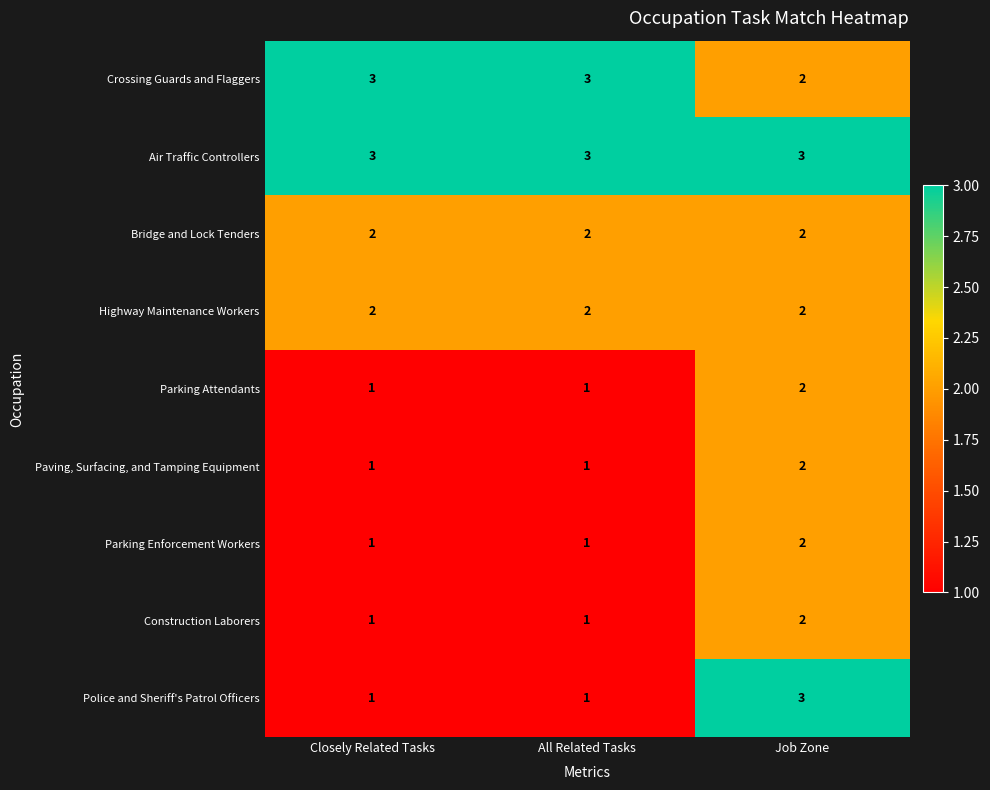

Reading left to right, transcribe all the data shown in this chart.

Crossing Guards and Flaggers: 3	3	2
Air Traffic Controllers: 3	3	3
Bridge and Lock Tenders: 2	2	2
Highway Maintenance Workers: 2	2	2
Parking Attendants: 1	1	2
Paving, Surfacing, and Tamping Equipment: 1	1	2
Parking Enforcement Workers: 1	1	2
Construction Laborers: 1	1	2
Police and Sheriff's Patrol Officers: 1	1	3